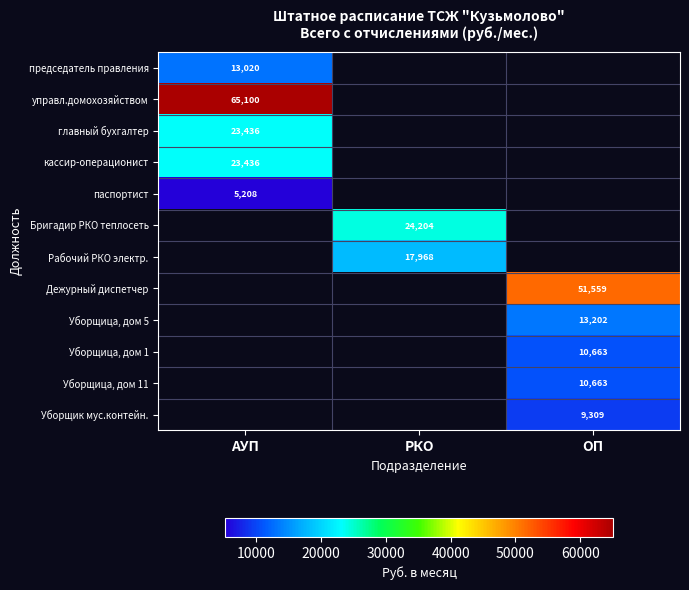

True or false: Рабочий РКО электр. has a value of 24398 at РКО.

False